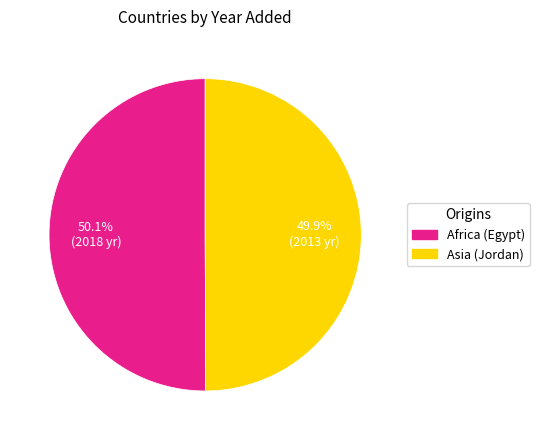

What is the ratio of the value at Asia (Jordan) to the value at Africa (Egypt)?

1.0